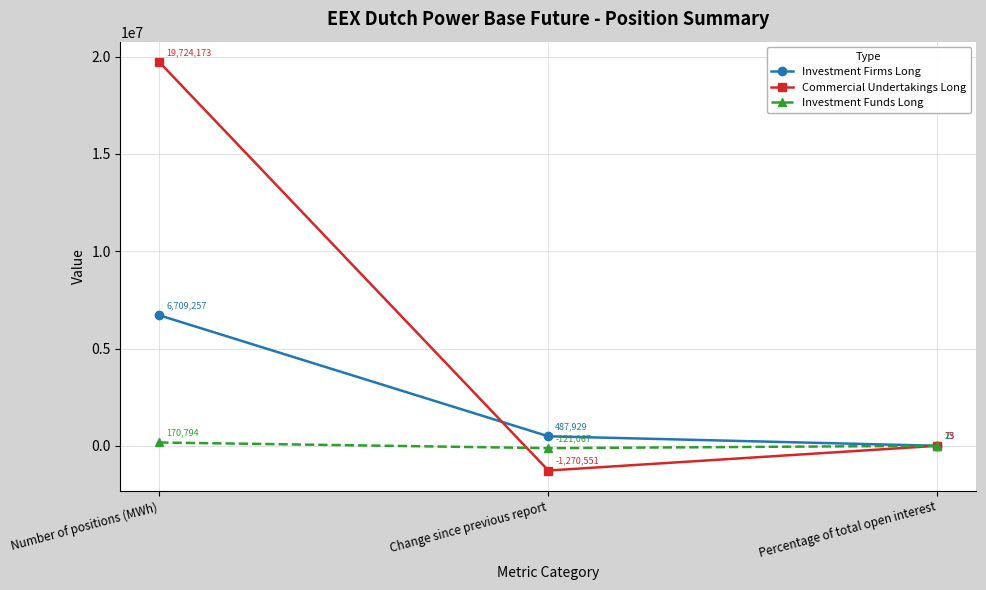

What are all the series names shown in the legend?

Investment Firms Long, Commercial Undertakings Long, Investment Funds Long